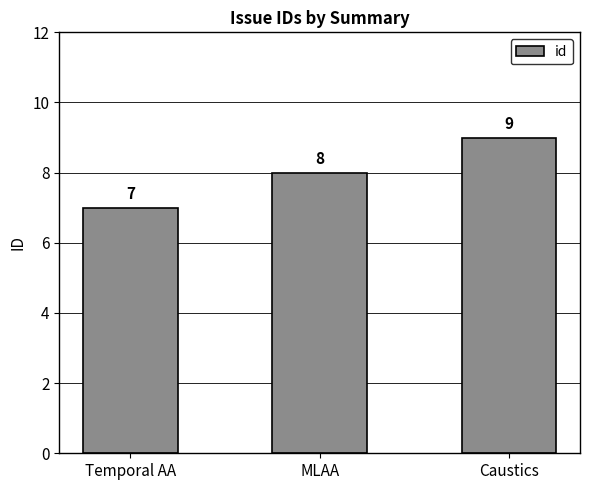

Reading left to right, what are all the values shown in this chart?

Temporal AA=7	MLAA=8	Caustics=9